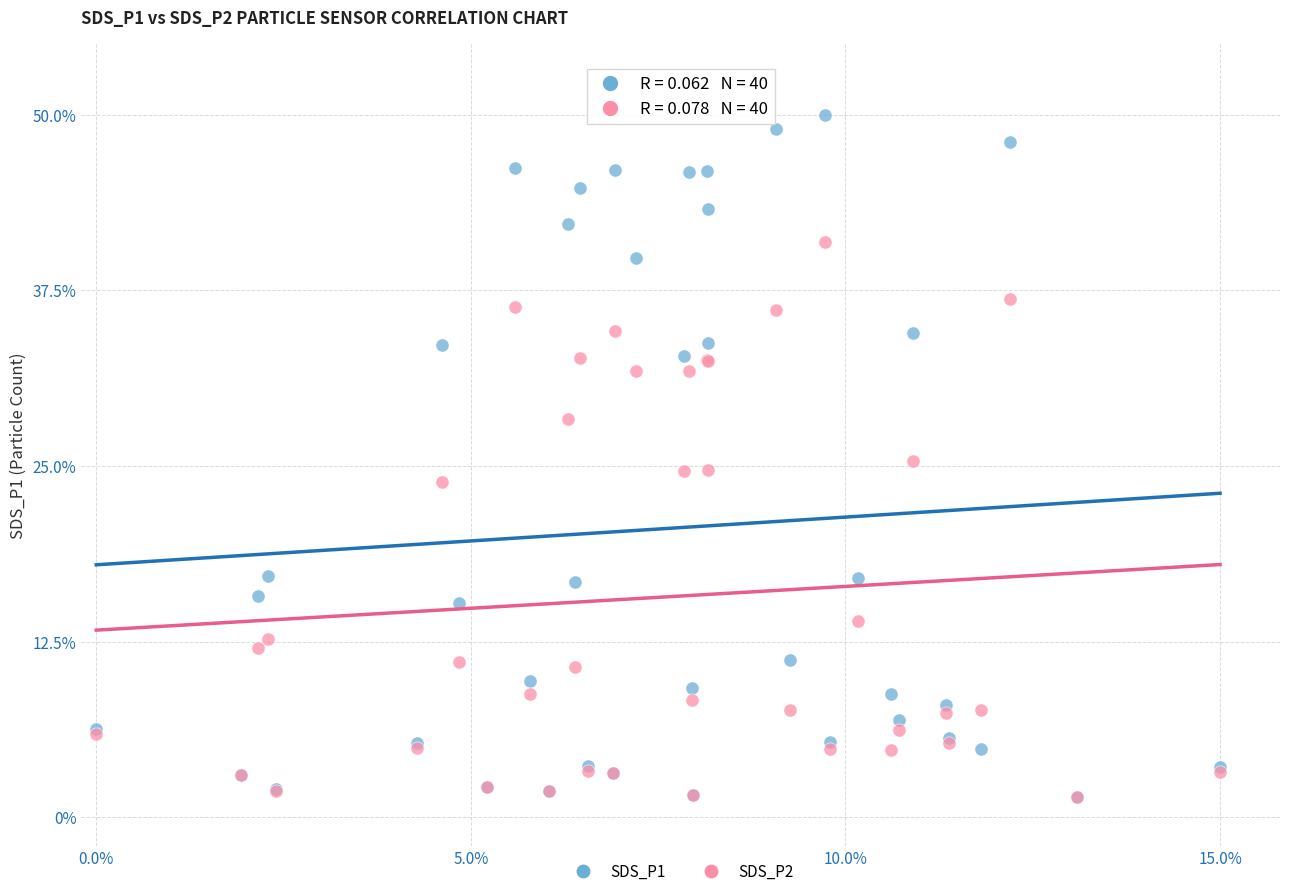

Which series contains the highest Y value?

SDS_P1